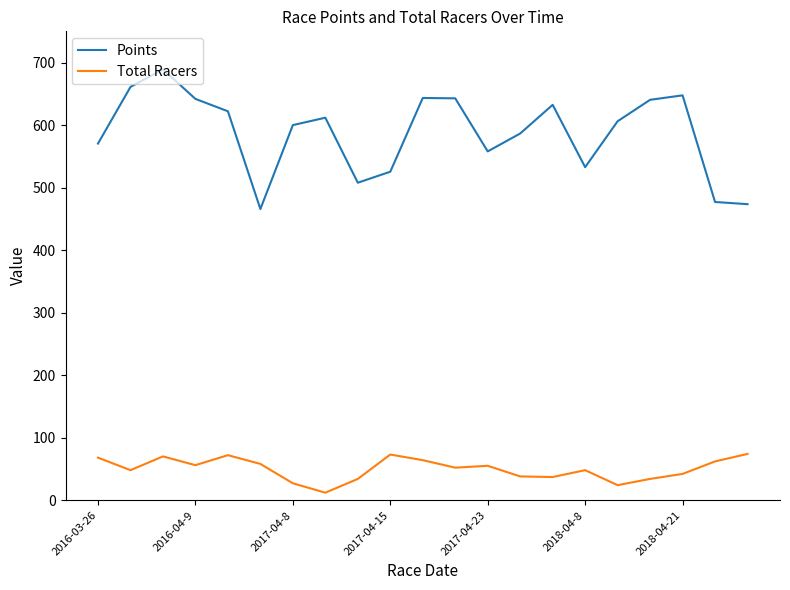

What is the difference between the maximum and minimum values in the Points series?

223.4